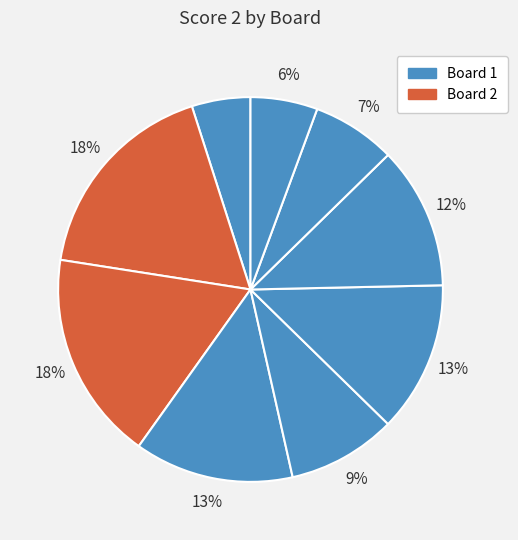

Count the number of slices in the pie.

9